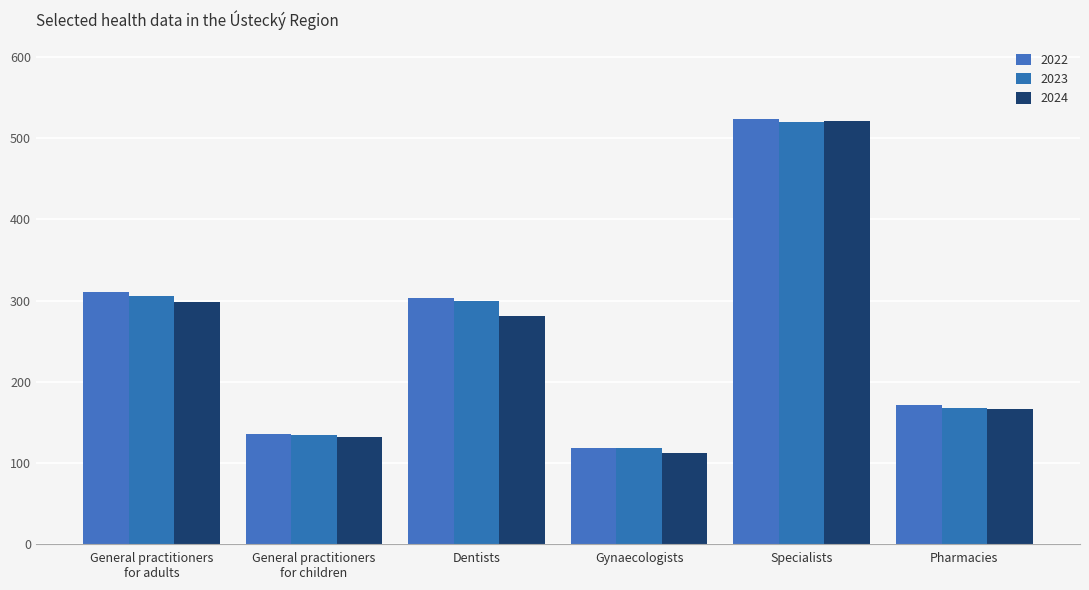

What is the difference between the 2022 values at General practitioners
for adults and Dentists?

8